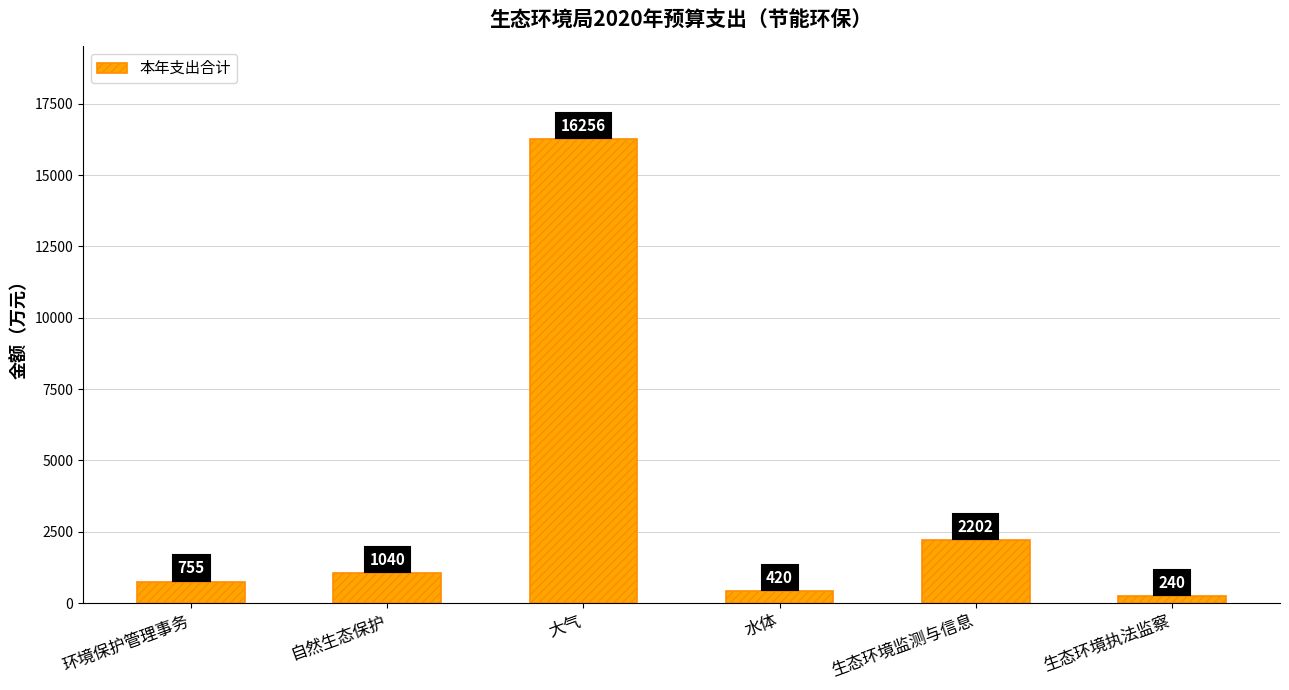

The chart shows a value of 240 at 生态环境执法监察. True or false?

True